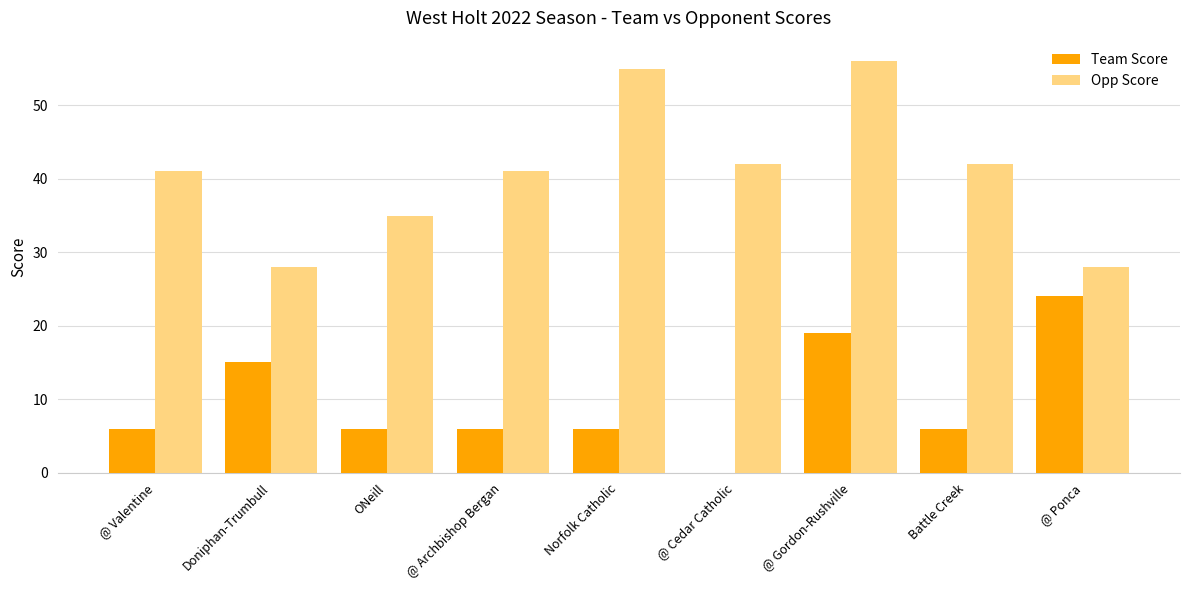

At which label does Team Score reach its peak?

@ Ponca